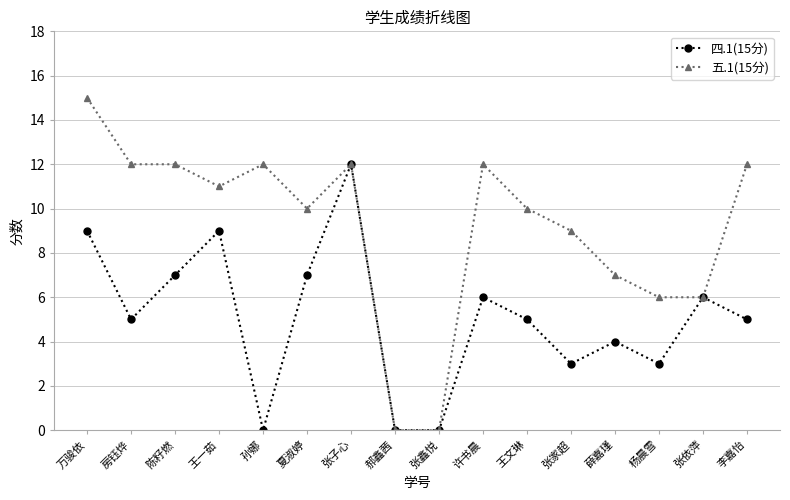

At which category does 四.1(15分) reach its first local valley?

房钰烨